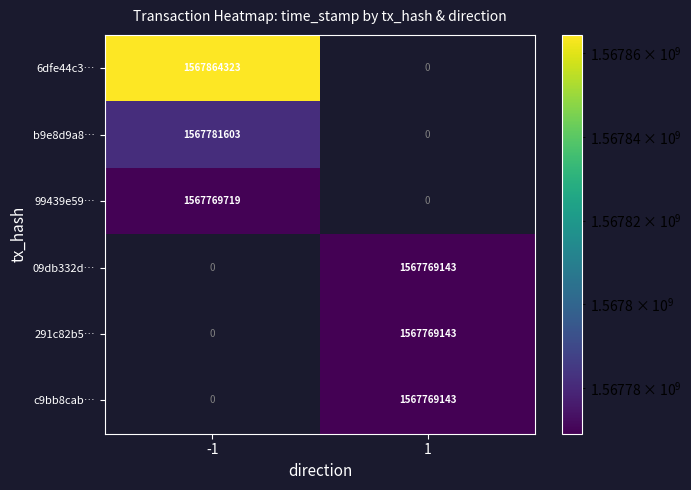

The value of 6dfe44c3… at -1 is 1567864323. True or false?

True